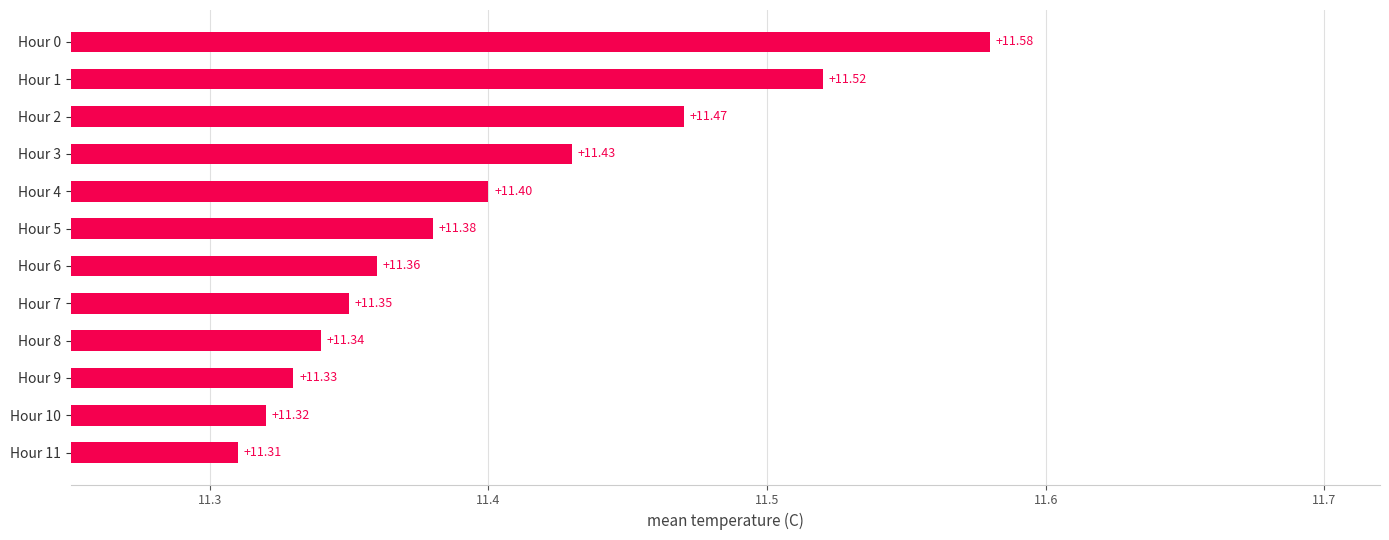

Between Hour 8 and Hour 4, which is larger?

Hour 4